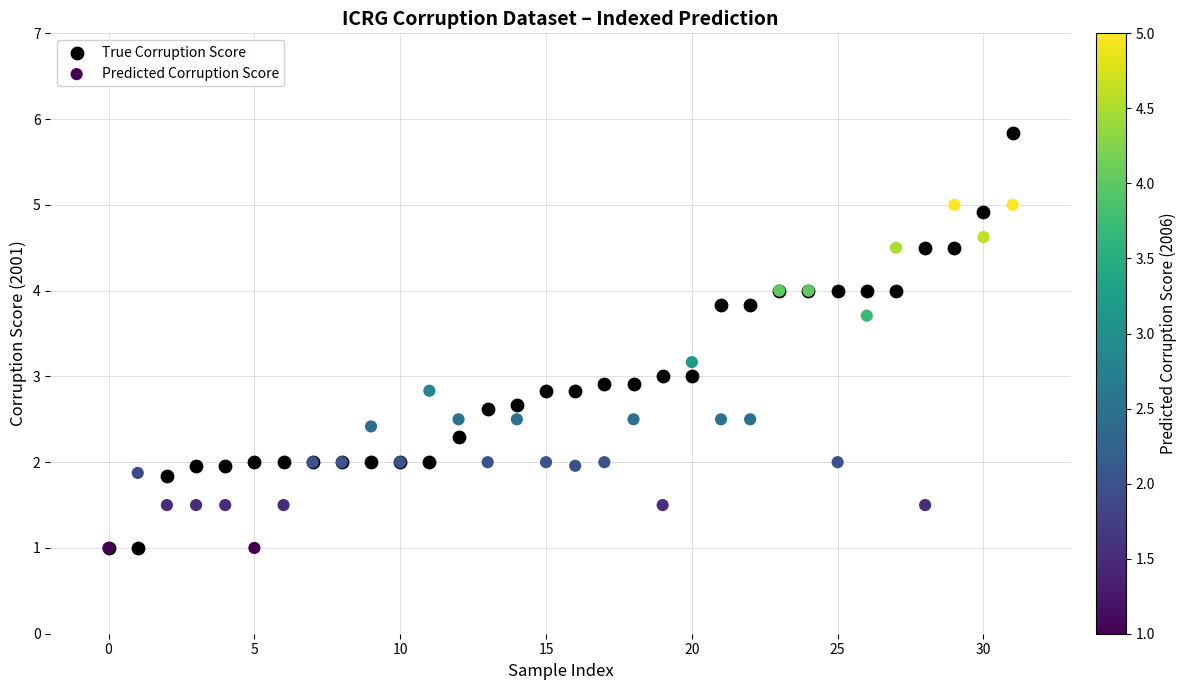

What are all the series names shown in the legend?

True Corruption Score, Predicted Corruption Score